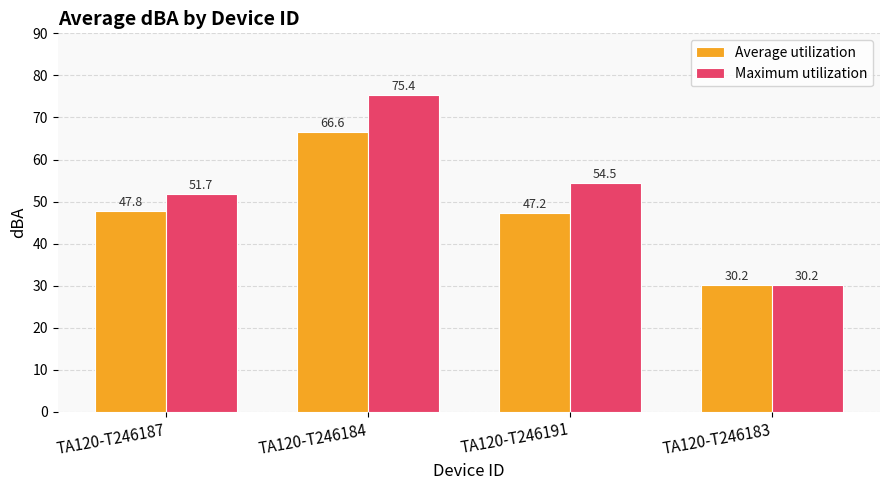

What is the approximate value of Average utilization at TA120-T246187?

47.8